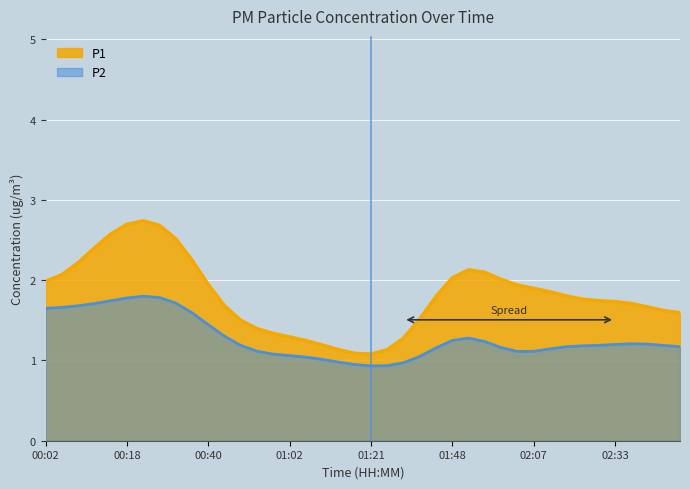

Read the P2 value at 01:28.

0.9